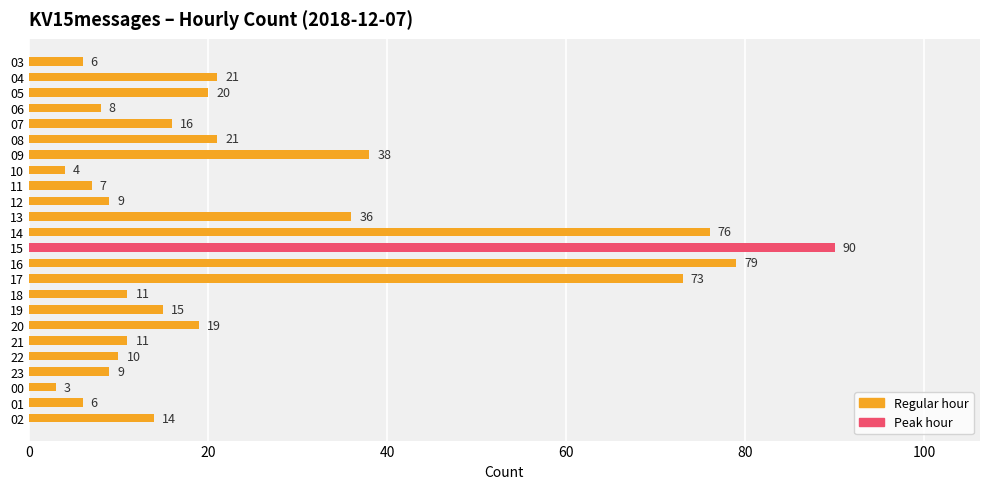

Does the chart contain stacked bars?

No